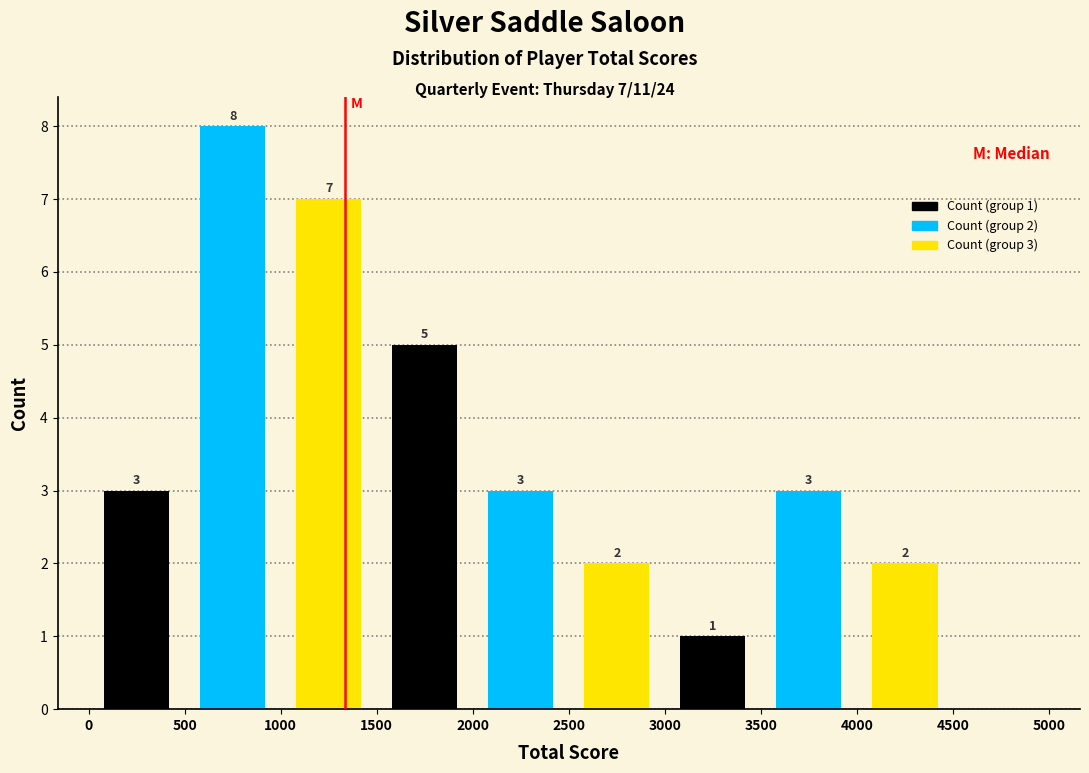

Which range on the x-axis has the tallest bar?

500 to 1000